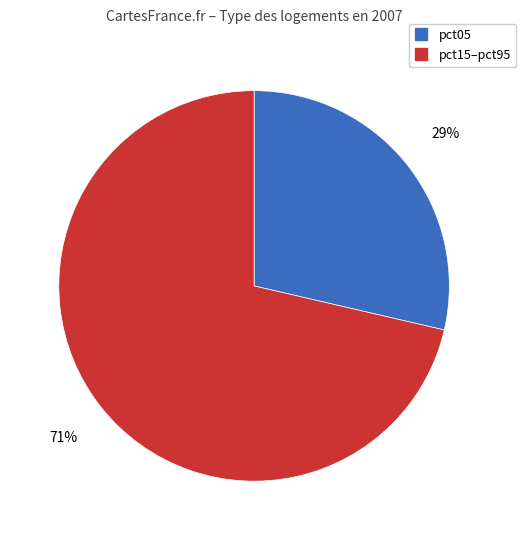

How many segments does this pie chart have?

2